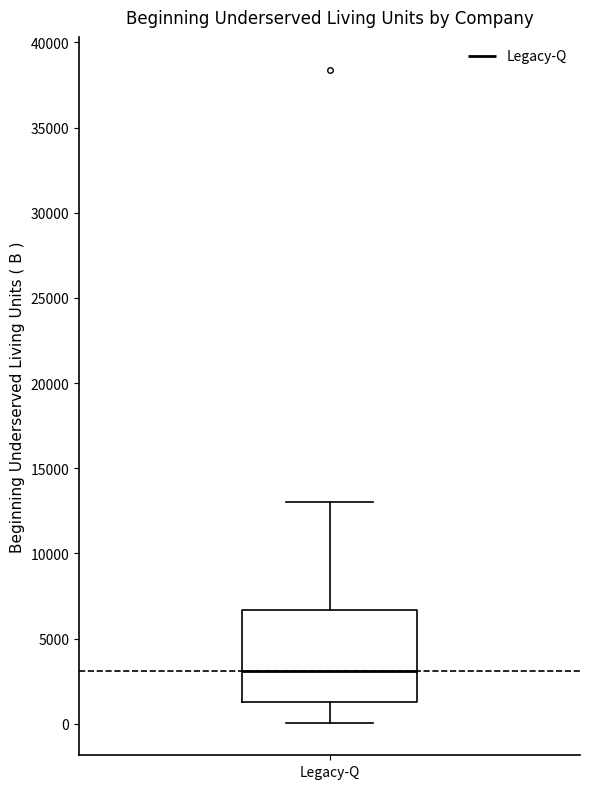

Transcribe this box plot: give where the median line is, the range the box spans, and where the two whiskers end, as read against the y-axis. The values are not printed on the chart, so give them approximately, as read against the axis.

median 3000, box 1500 to 6500, whiskers 0 to 13000